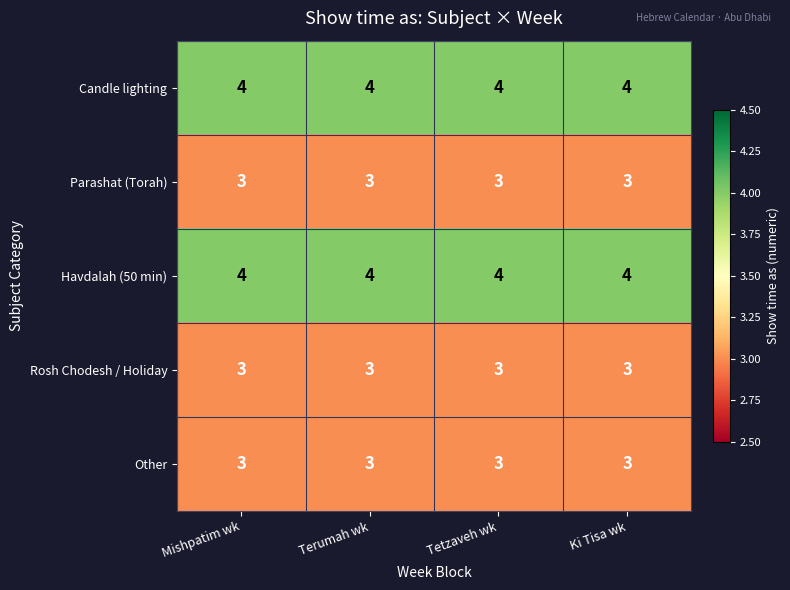

At how many categories does at least one series exceed 3?

4